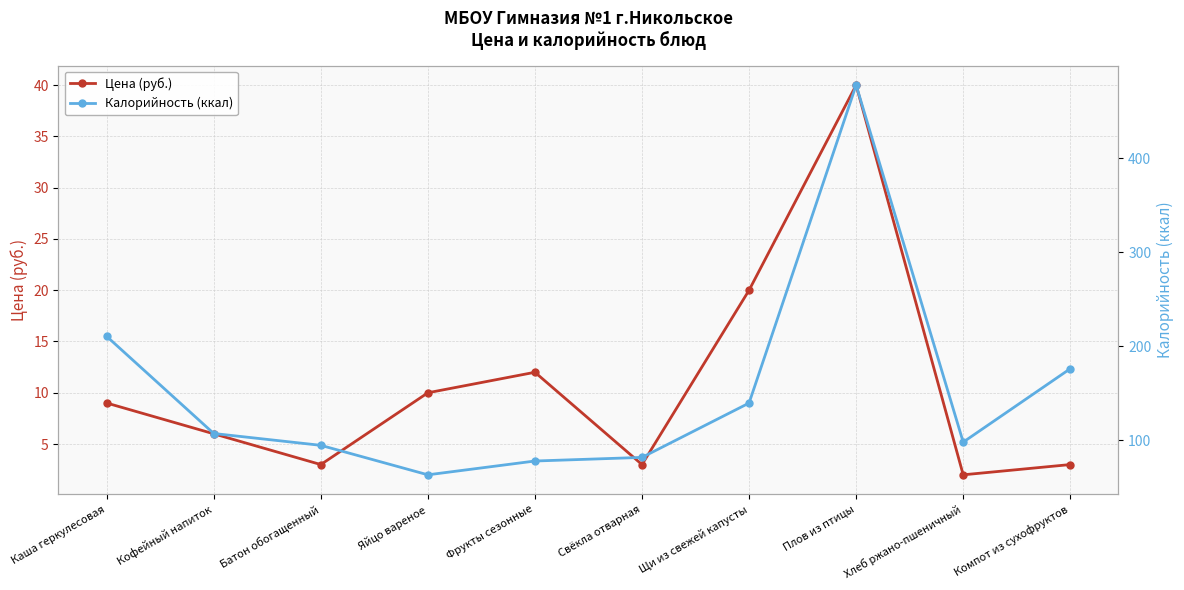

Is it true that Калорийность (ккал) equals 97.8 at Хлеб ржано-пшеничный?

True